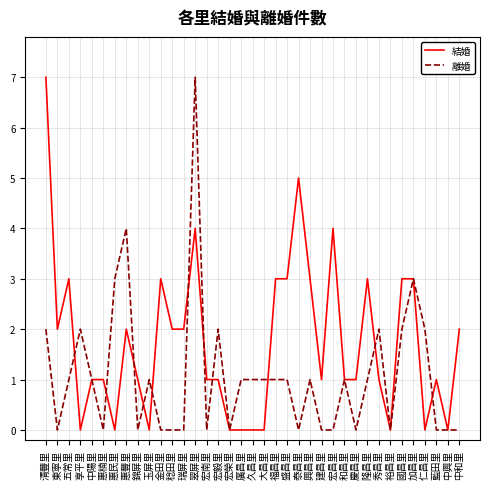

The 離婚 series shows -3 at 宏昌里. True or false?

False